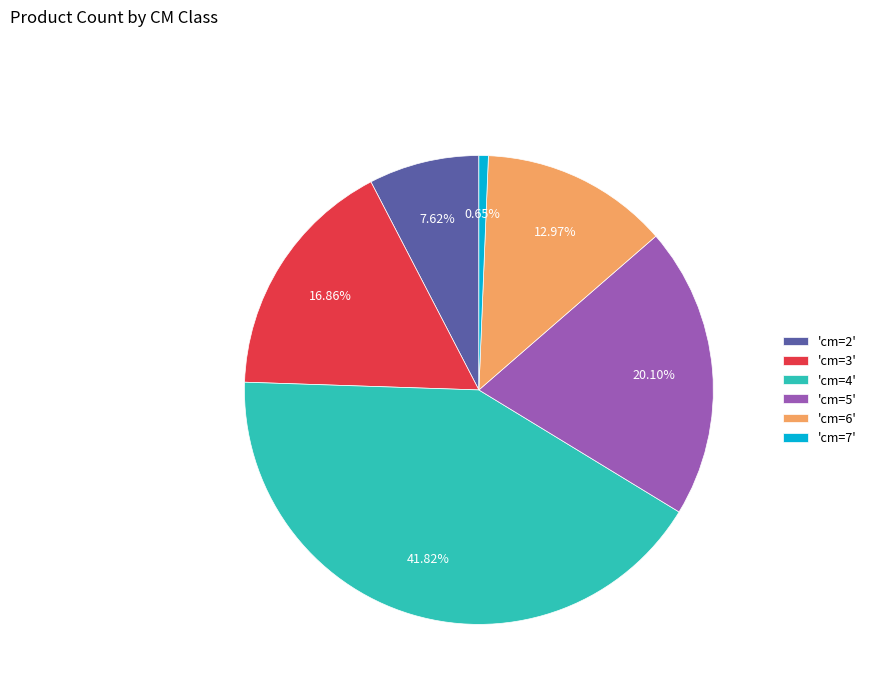

Between 'cm=6' and 'cm=4', which is larger?

'cm=4'